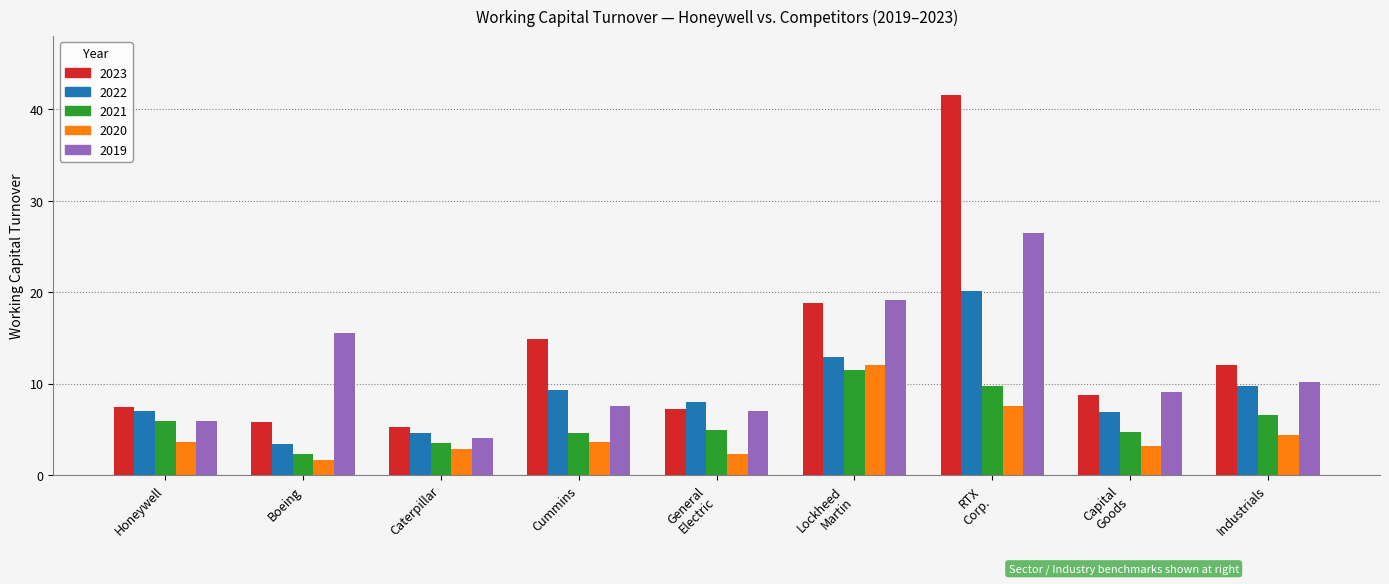

List the series in order of their peak value, highest first.

2023, 2019, 2022, 2020, 2021